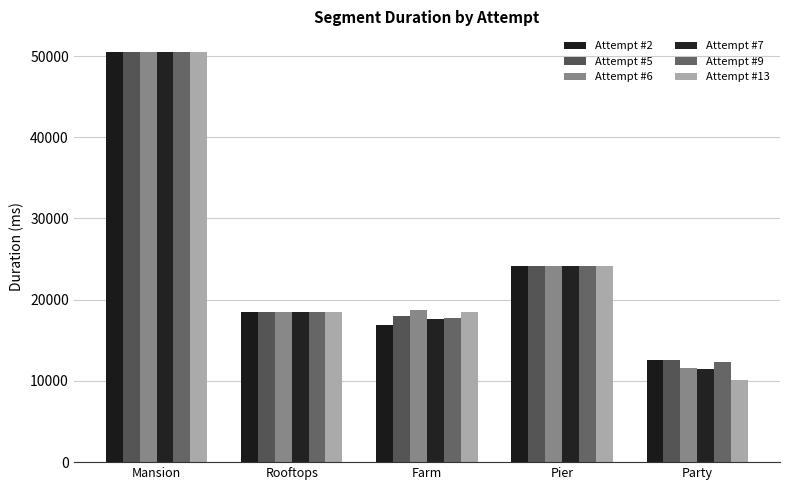

At which label is Attempt #13 closest to 30299?

Pier